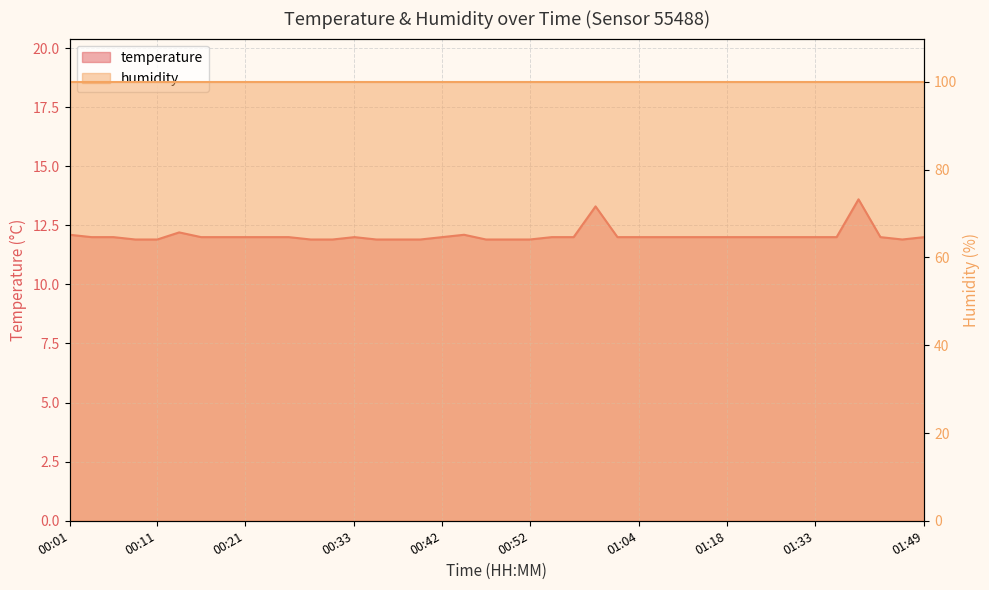

Reading left to right, what are all the values shown in this chart?

12.1	12.0	12.0	11.9	11.9	12.2	12.0	12.0	12.0	12.0	12.0	11.9	11.9	12.0	11.9	11.9	11.9	12.0	12.1	11.9	11.9	11.9	12.0	12.0	13.3	12.0	12.0	12.0	12.0	12.0	12.0	12.0	12.0	12.0	12.0	12.0	13.6	12.0	11.9	12.0